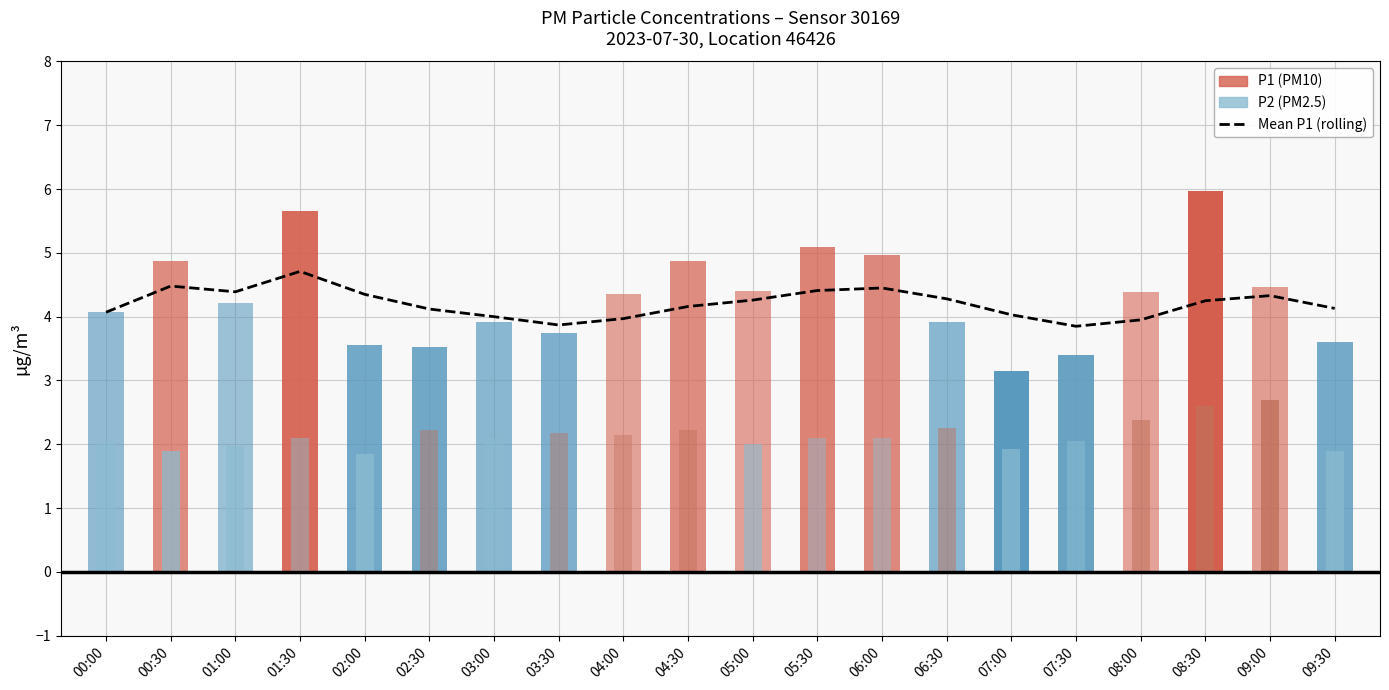

What is the sum of the values at 05:30 and 07:30?

8.3